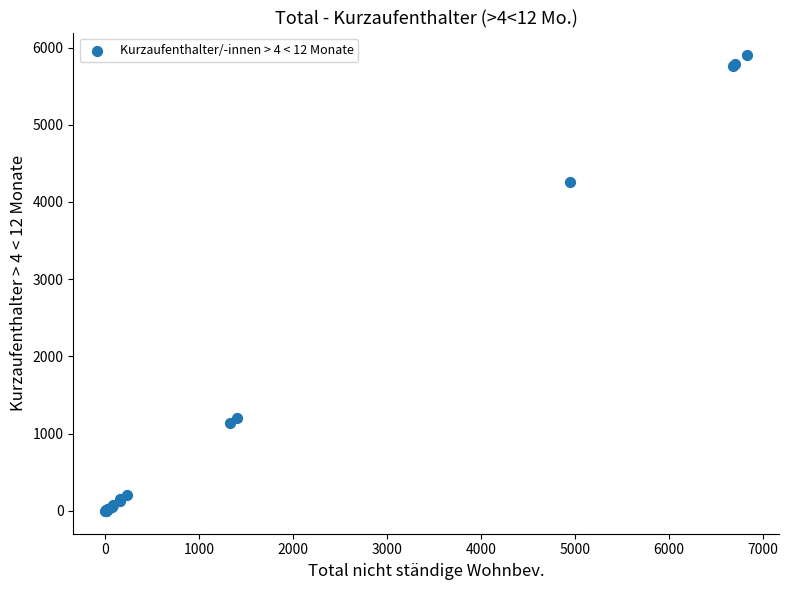

What Y value in the scatter plot is closest to 2949?

4263